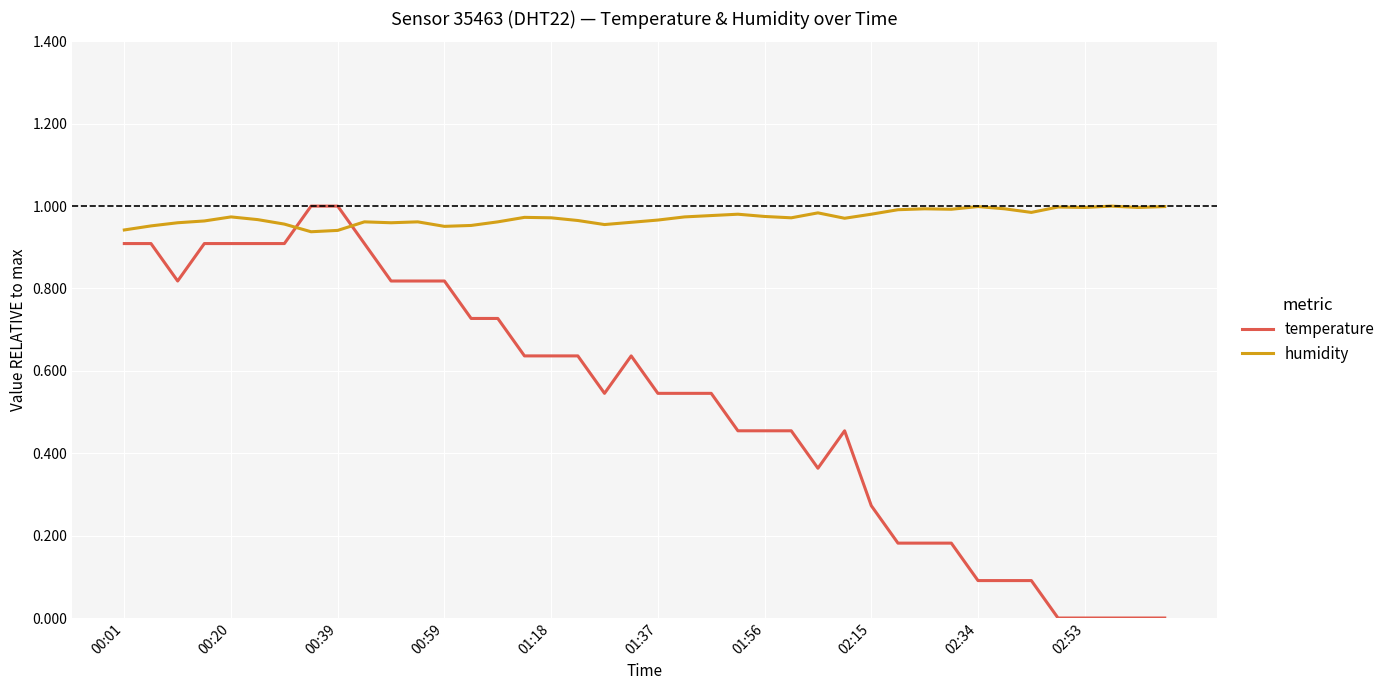

Rank the series by their average value, from highest to lowest.

humidity, temperature